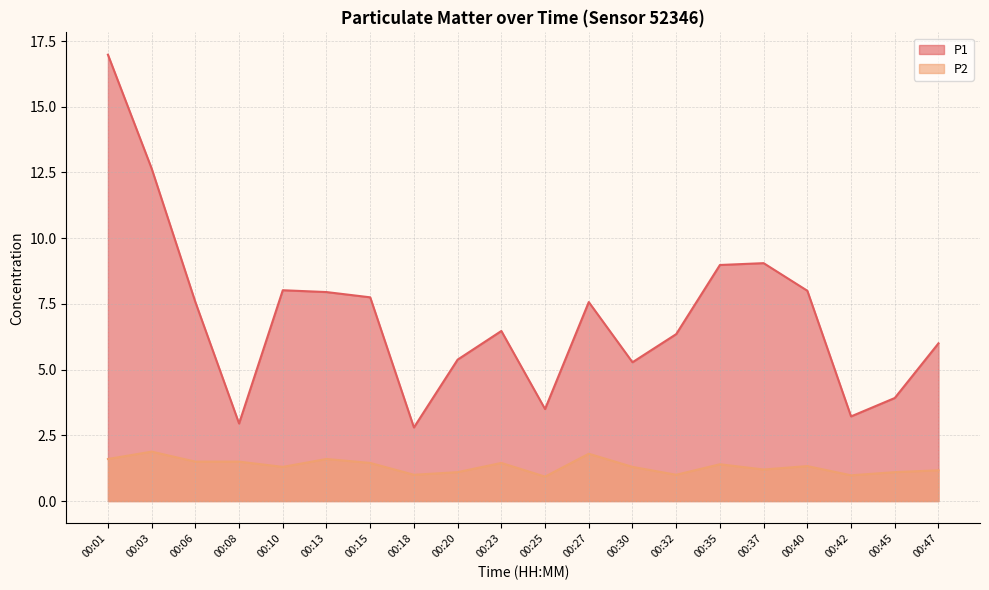

What is the maximum value shown in the chart?

17.0